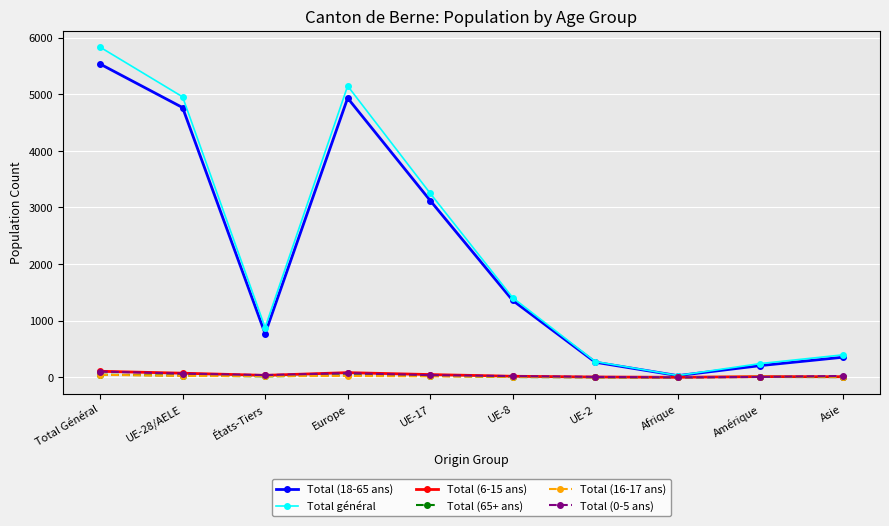

Where does the Total (6-15 ans) series first go above 34?

Total Général